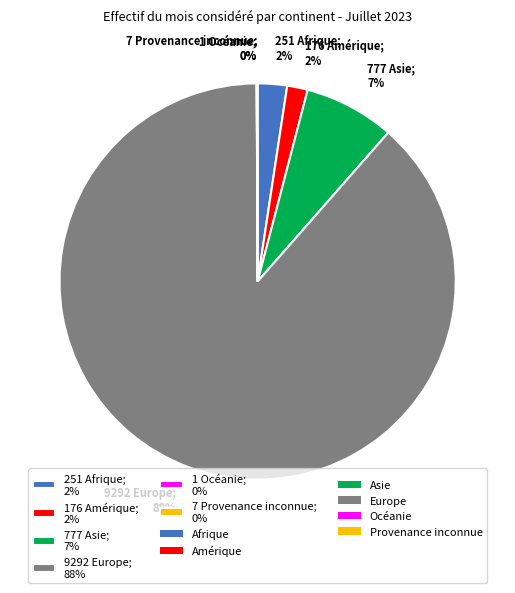

Is it true that 9292 Europe; 88% is 78% of the pie?

False